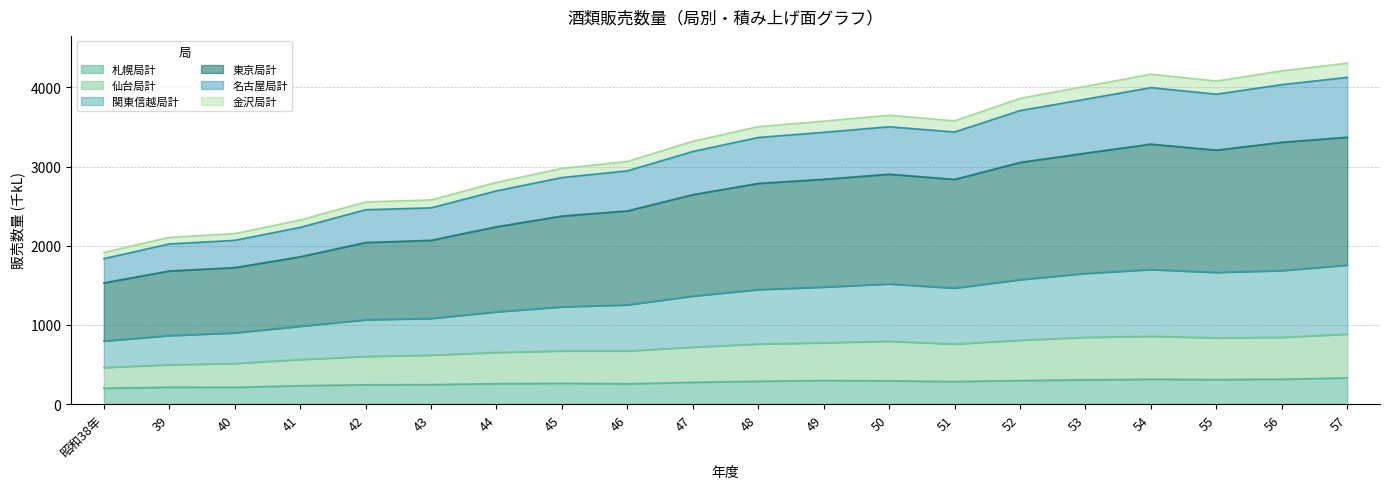

Does the chart have visible grid lines?

Yes